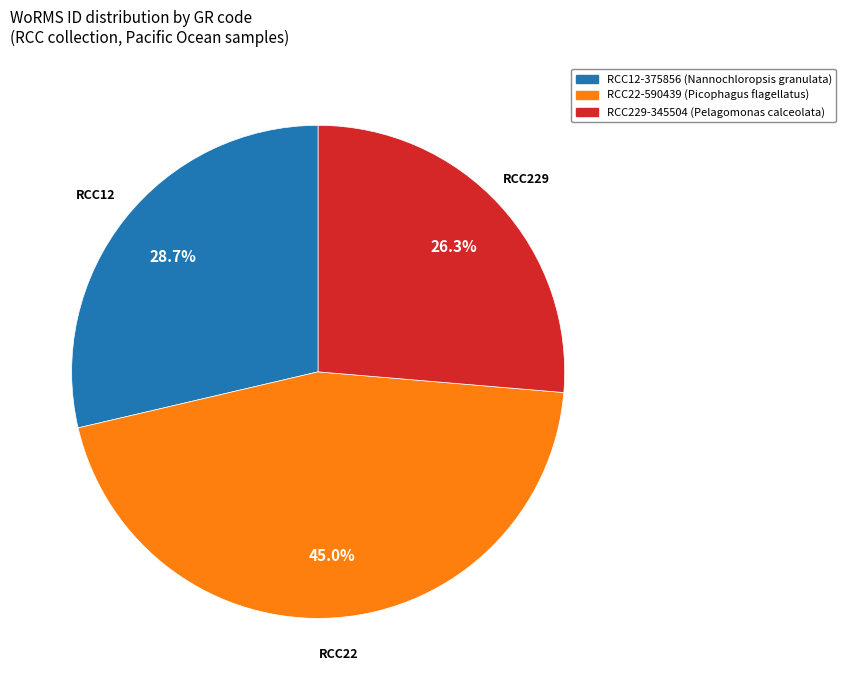

Is there a majority slice in this chart?

No